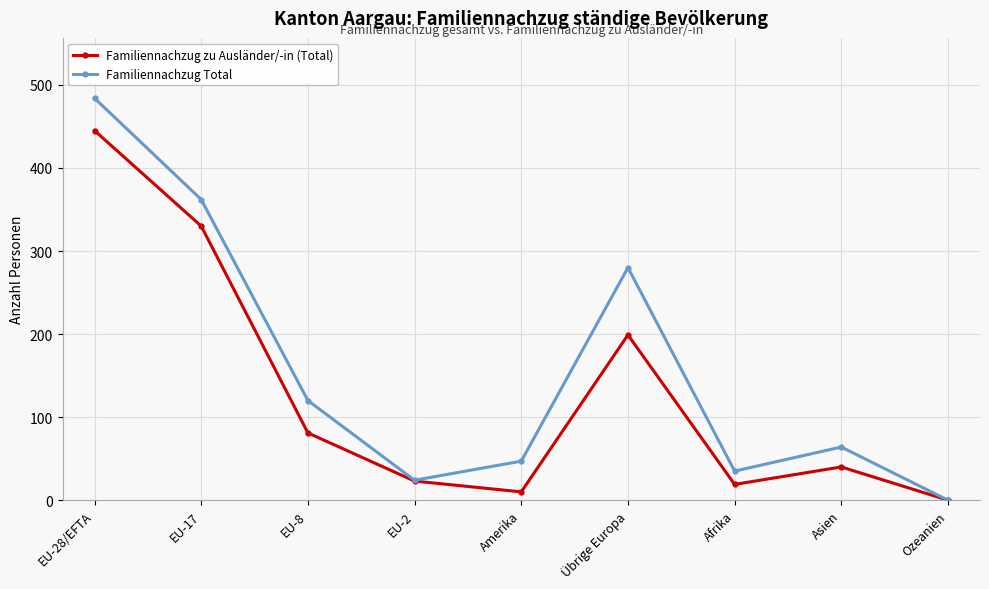

At Amerika, list the series in order from smallest to largest.

Familiennachzug zu Ausländer/-in (Total), Familiennachzug Total